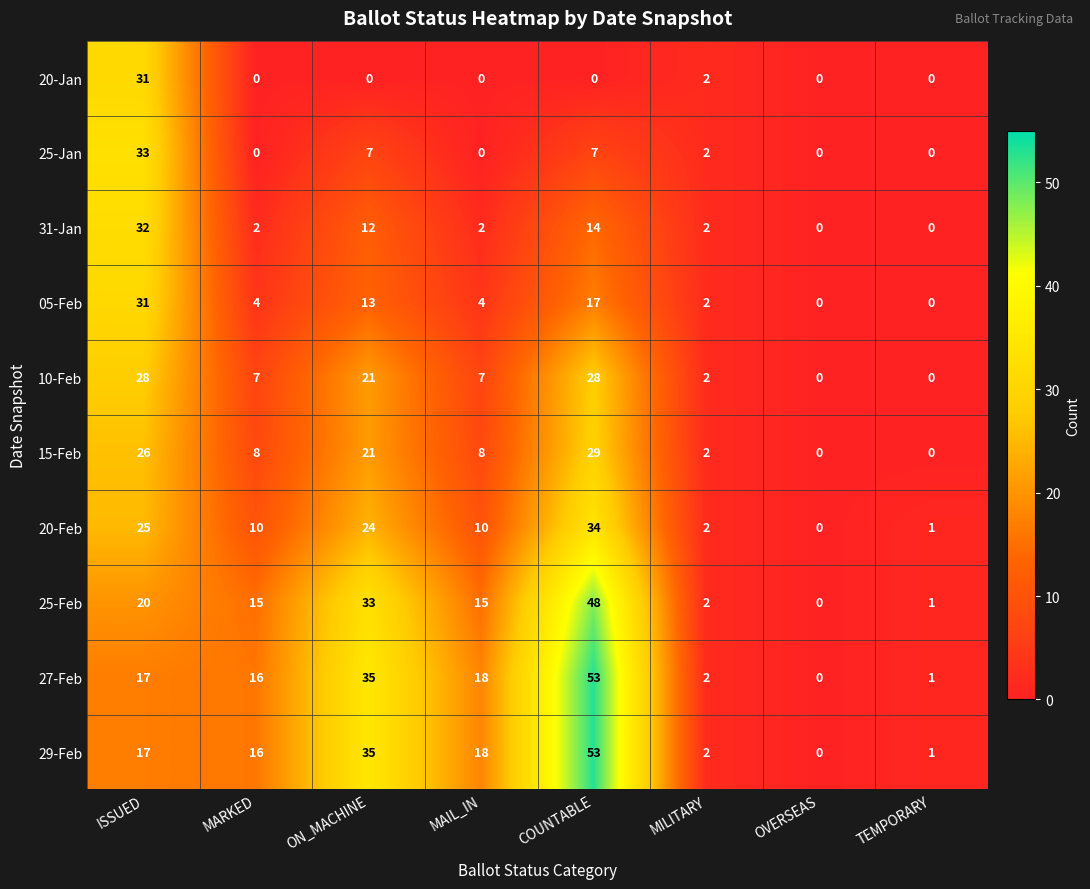

What is the approximate value of 20-Feb at MAIL_IN?

10